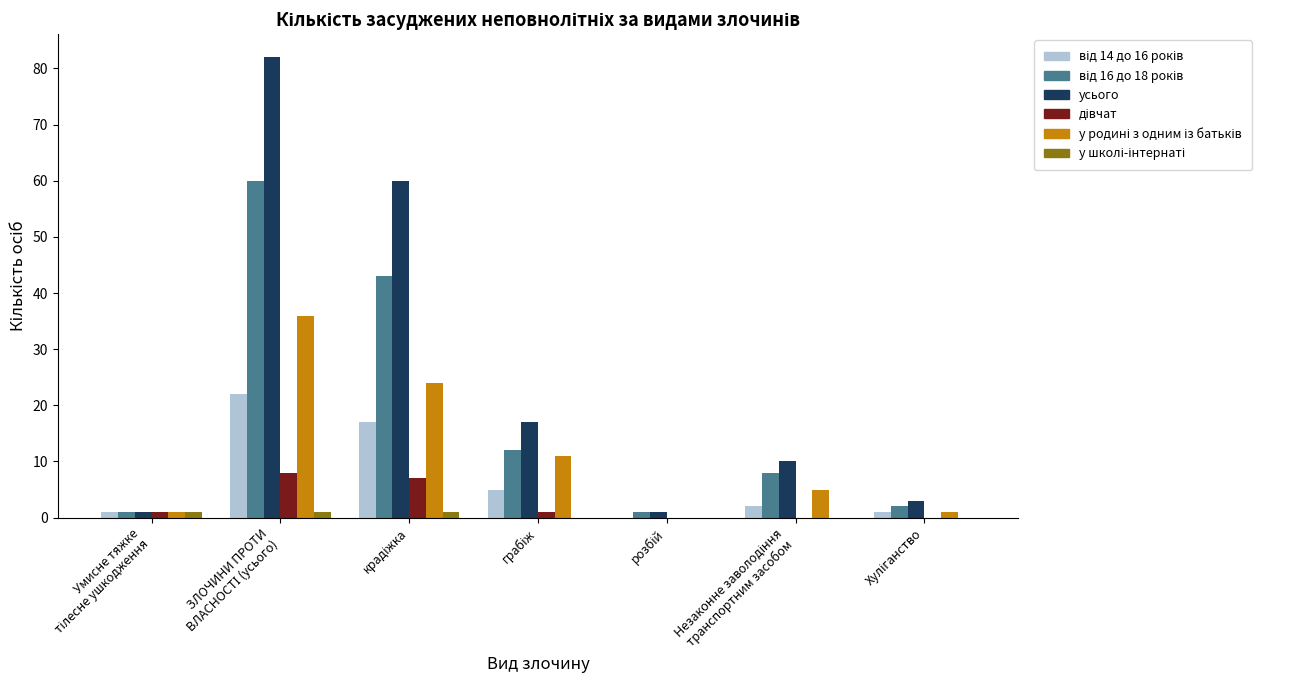

Which series has the largest total across all categories?

усього